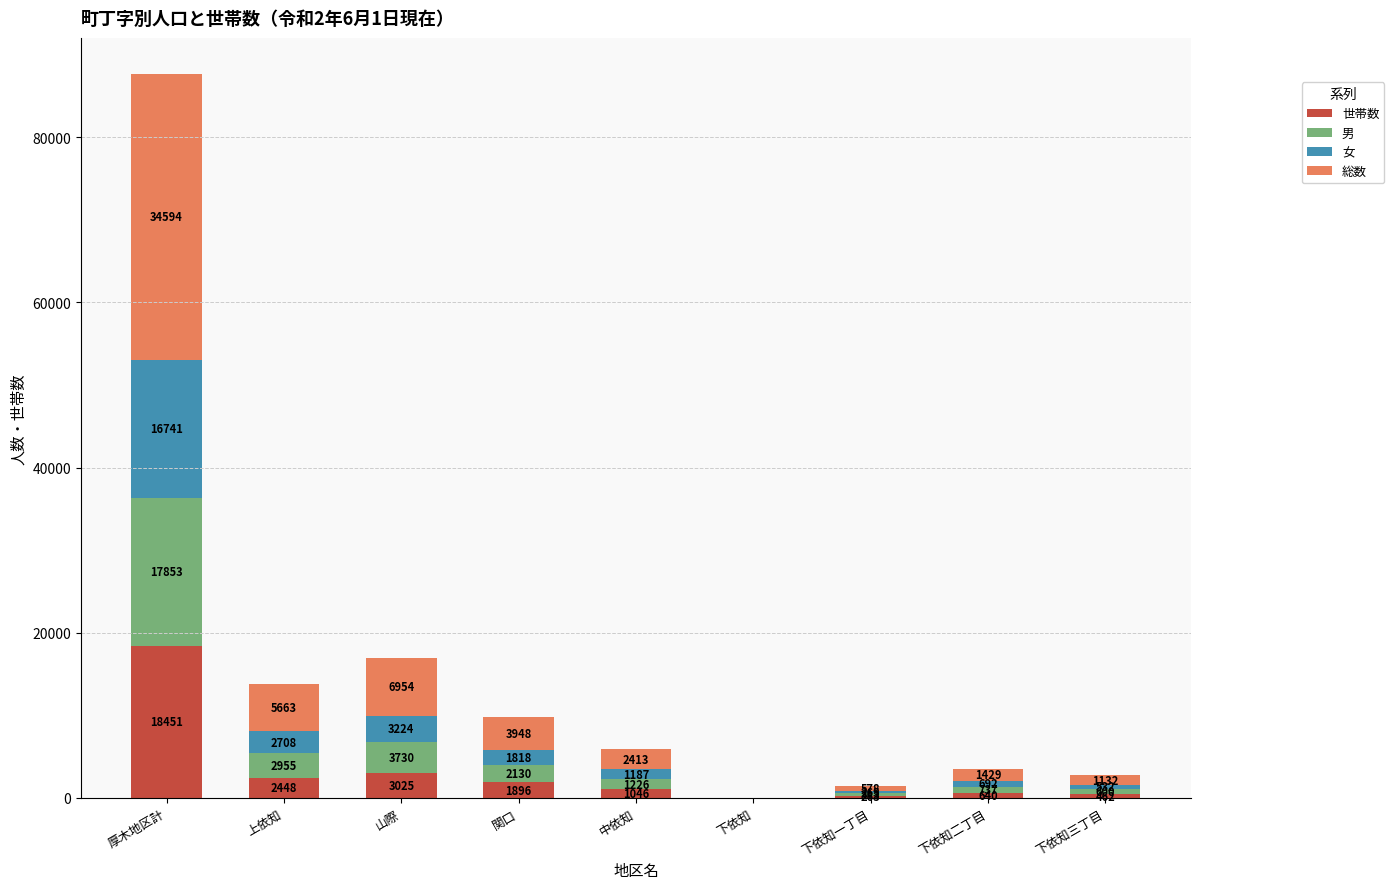

Does the chart contain stacked bars?

Yes